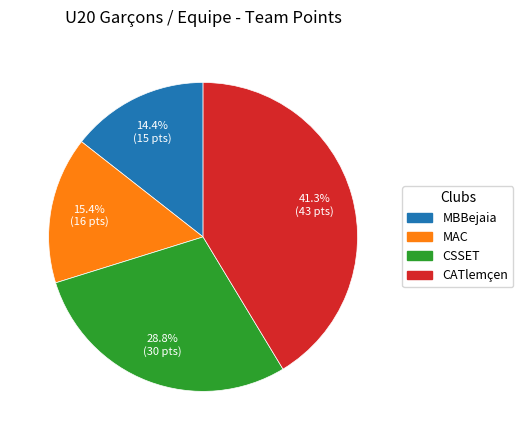

Is there a majority slice in this chart?

No